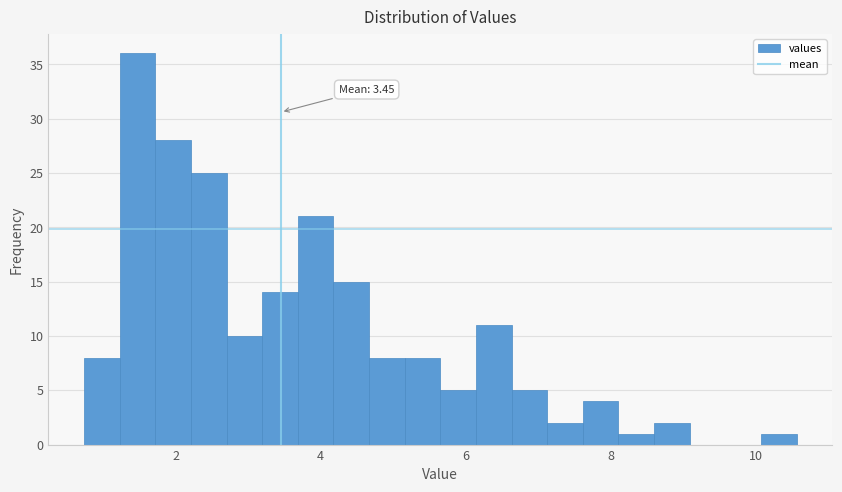

Read against the x-axis, roughly where is the centre of the tallest bar?

1.4